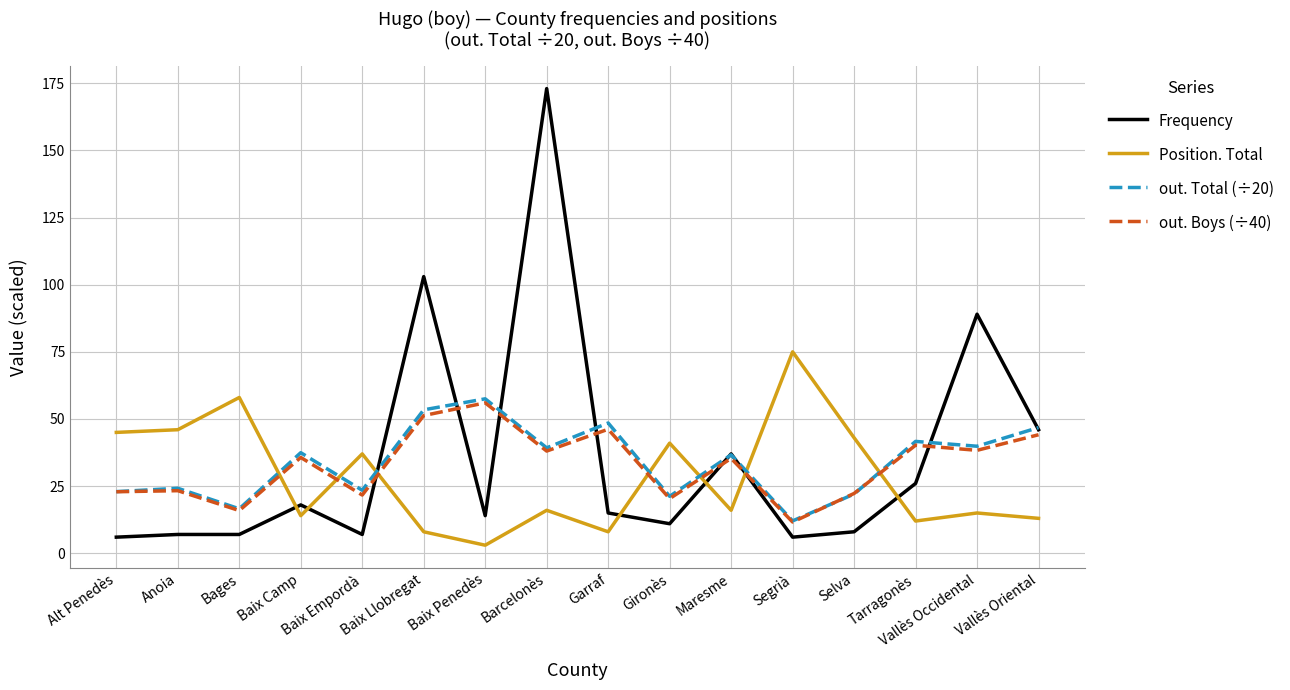

What is the difference between the out. Boys (÷40) values at Bages and Vallès Oriental?

28.2